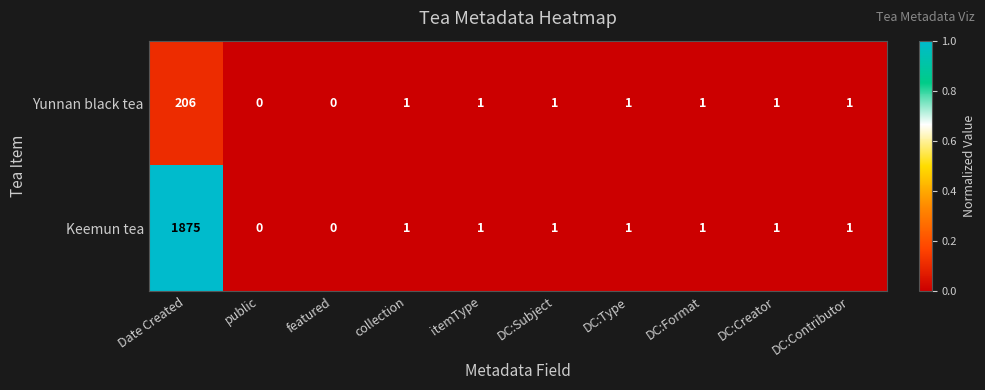

The value of Yunnan black tea at collection is 1. True or false?

True